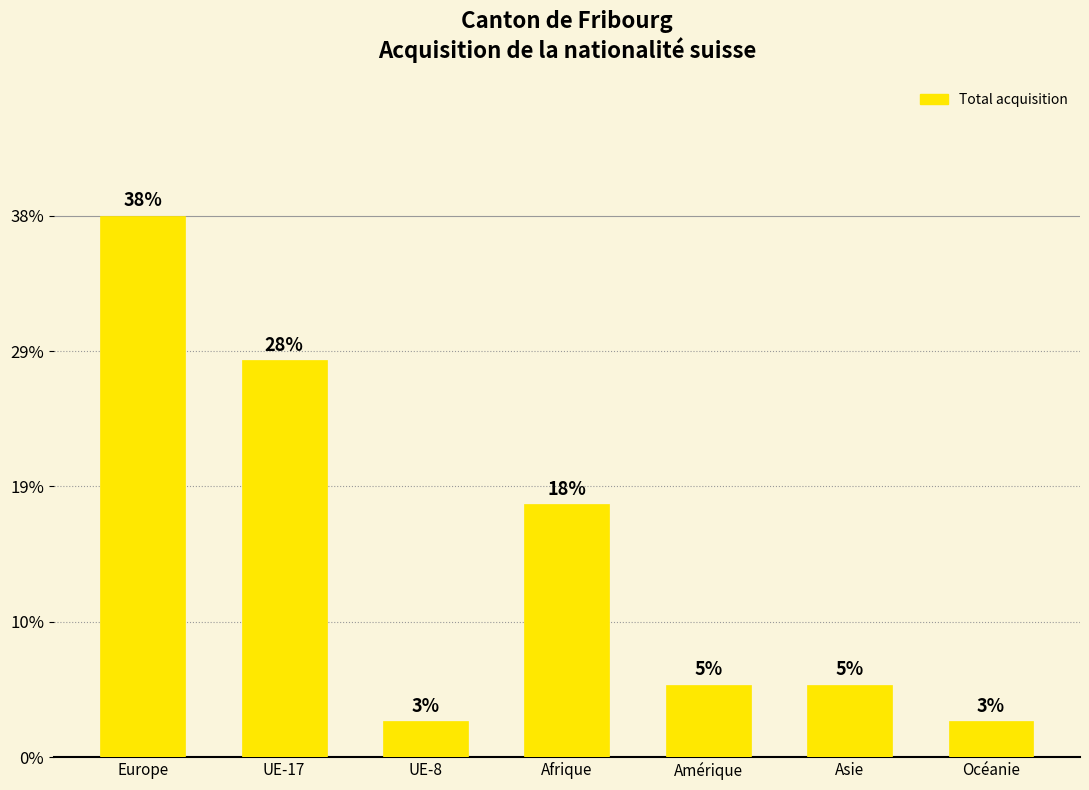

List the labels in order of value, largest first.

Europe, UE-17, Afrique, Amérique, Asie, UE-8, Océanie